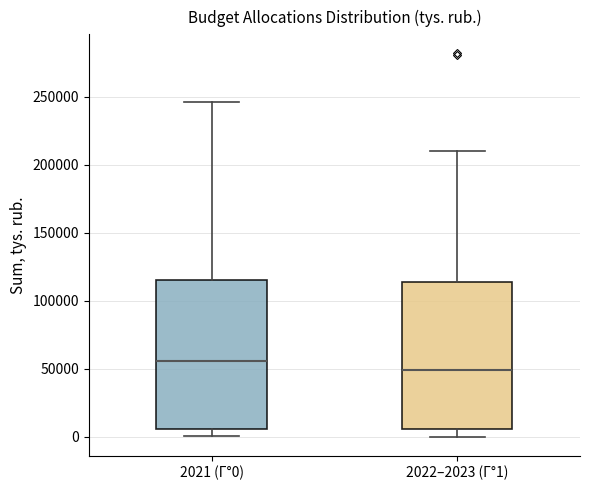

Reading left to right, transcribe this box plot: for each box, give where its median line is, the range the box spans, and where its two whiskers end, as read against the y-axis. The values are not printed on the chart, so give them approximately, as read against the axis.

2021 (Г°0): median 55000, box 5000 to 115000, whiskers 0 to 245000
2022–2023 (Г°1): median 50000, box 5000 to 115000, whiskers 0 to 210000